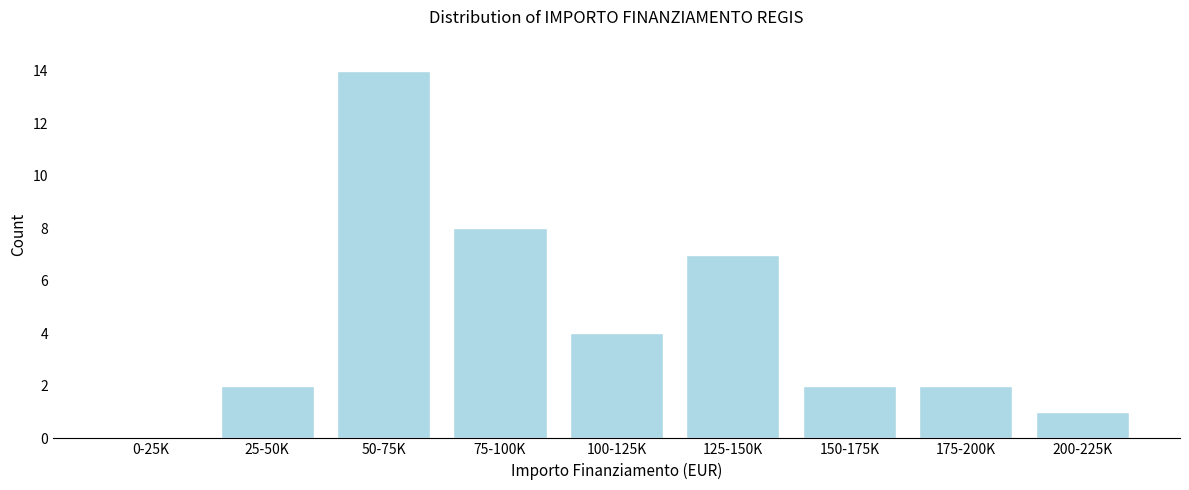

Reading left to right, extract all data points from this chart.

0-25K=0	25-50K=2	50-75K=14	75-100K=8	100-125K=4	125-150K=7	150-175K=2	175-200K=2	200-225K=1